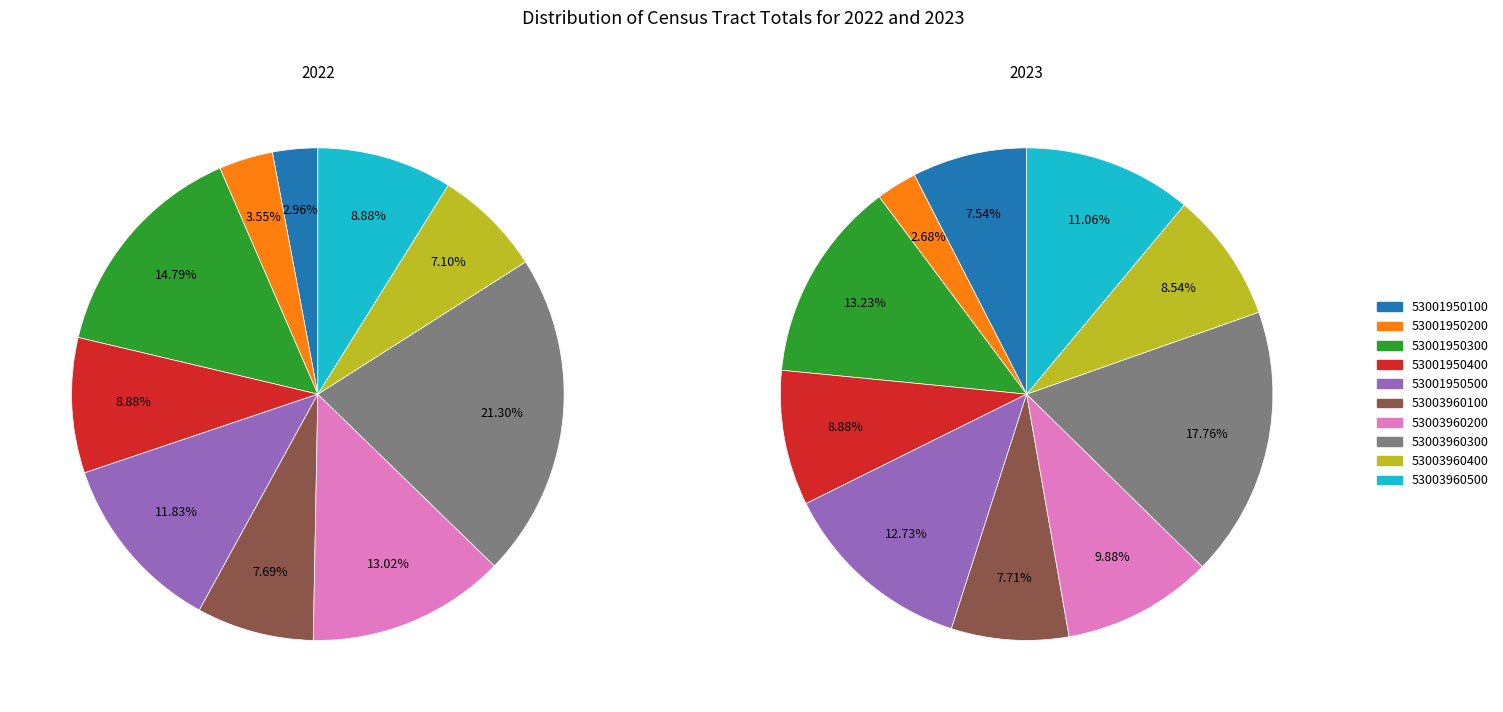

True or false: 53001950500 accounts for 13% of the total.

True